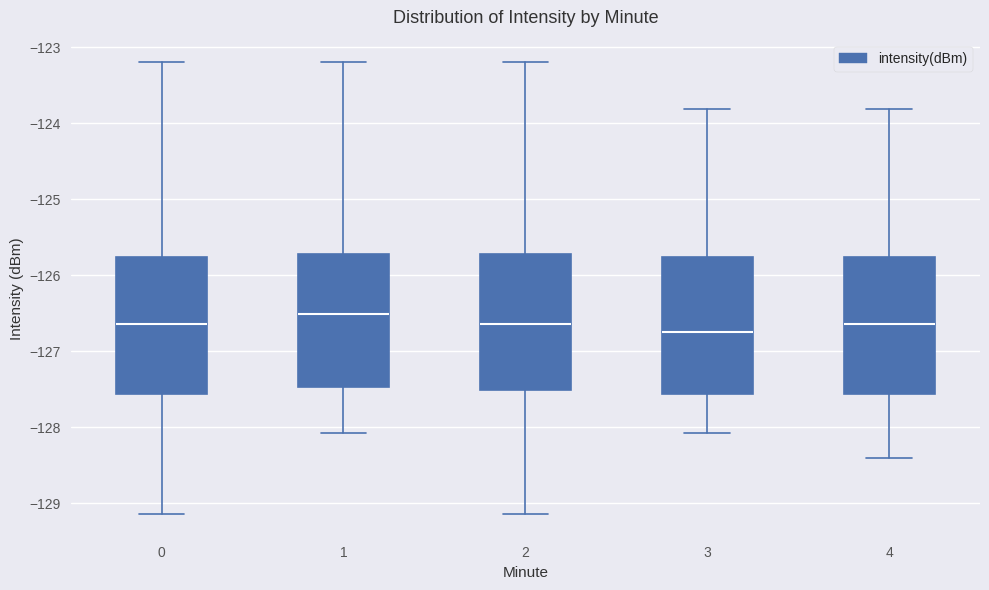

Reading left to right, read every box against the y-axis: the position of its median line, the range the box covers, and the ends of its whiskers. The values are not printed on the chart, so give them approximately, as read against the axis.

0: median -126.6, box -127.6 to -125.8, whiskers -129.1 to -123.2
1: median -126.5, box -127.5 to -125.7, whiskers -128.1 to -123.2
2: median -126.6, box -127.5 to -125.7, whiskers -129.1 to -123.2
3: median -126.7, box -127.6 to -125.8, whiskers -128.1 to -123.8
4: median -126.6, box -127.6 to -125.8, whiskers -128.4 to -123.8